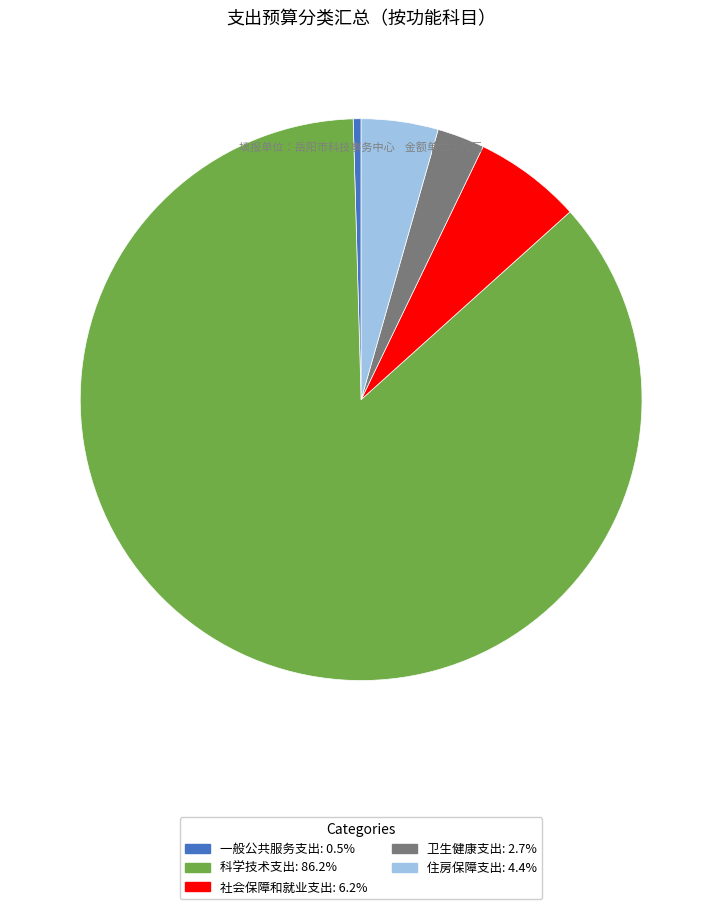

Do 一般公共服务支出 and 科学技术支出 together represent more than half of the pie?

Yes